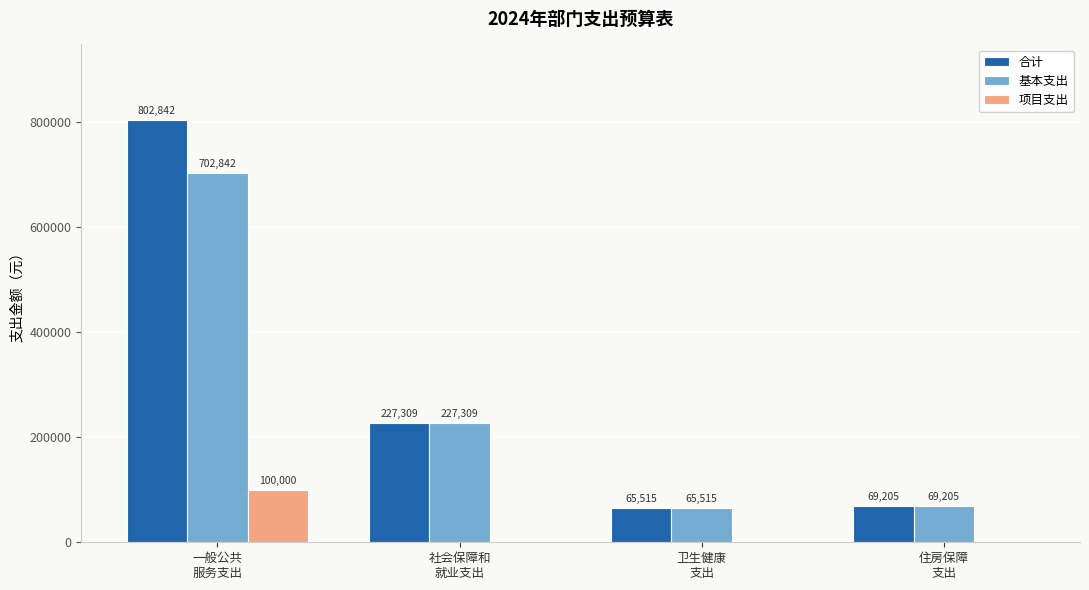

How many groups of bars are there?

4